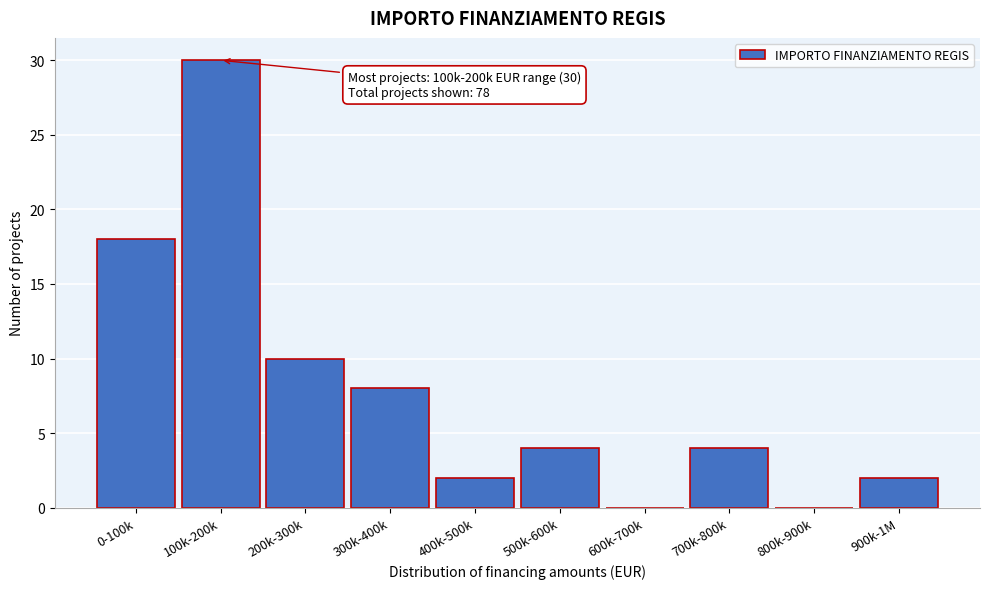

Reading left to right, list all the values displayed in this chart.

0-100k=18	100k-200k=30	200k-300k=10	300k-400k=8	400k-500k=2	500k-600k=4	600k-700k=0	700k-800k=4	800k-900k=0	900k-1M=2